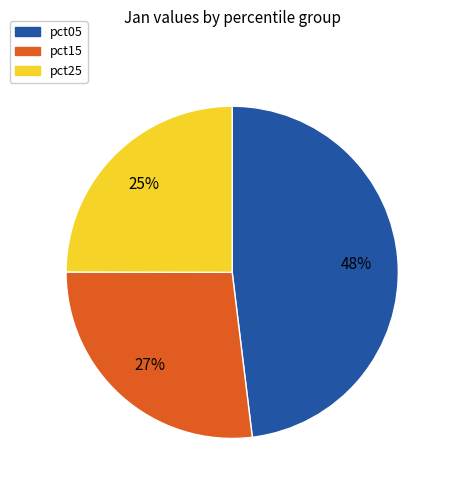

Is there a majority slice in this chart?

No